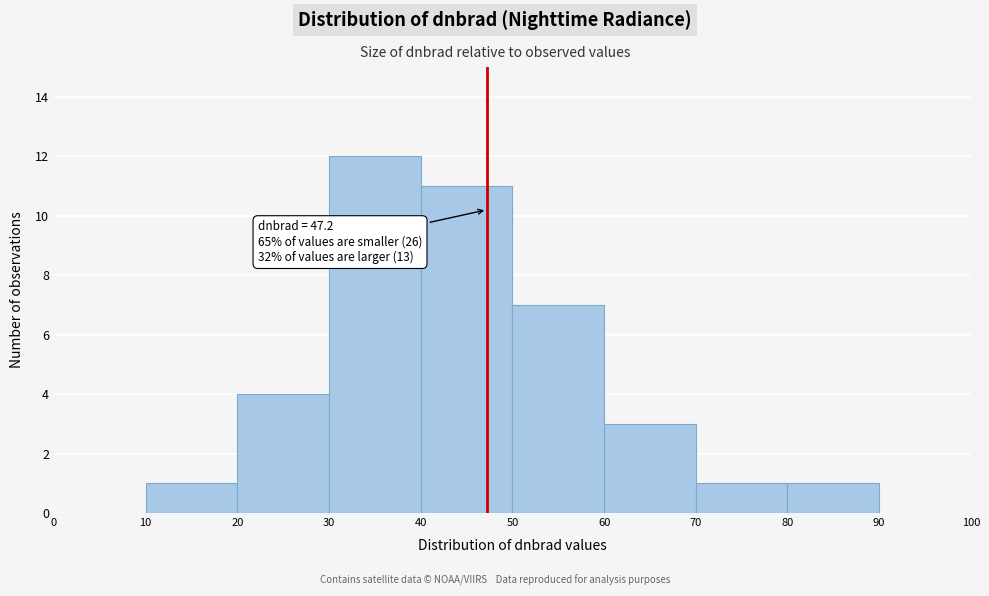

Over which range of the x-axis is the bar tallest?

30 to 40